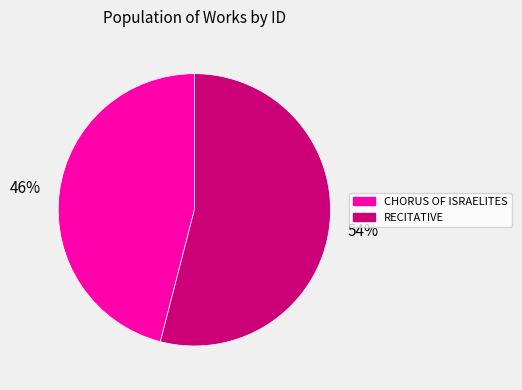

What percentage is the CHORUS OF ISRAELITES slice, to the nearest percent?

46%